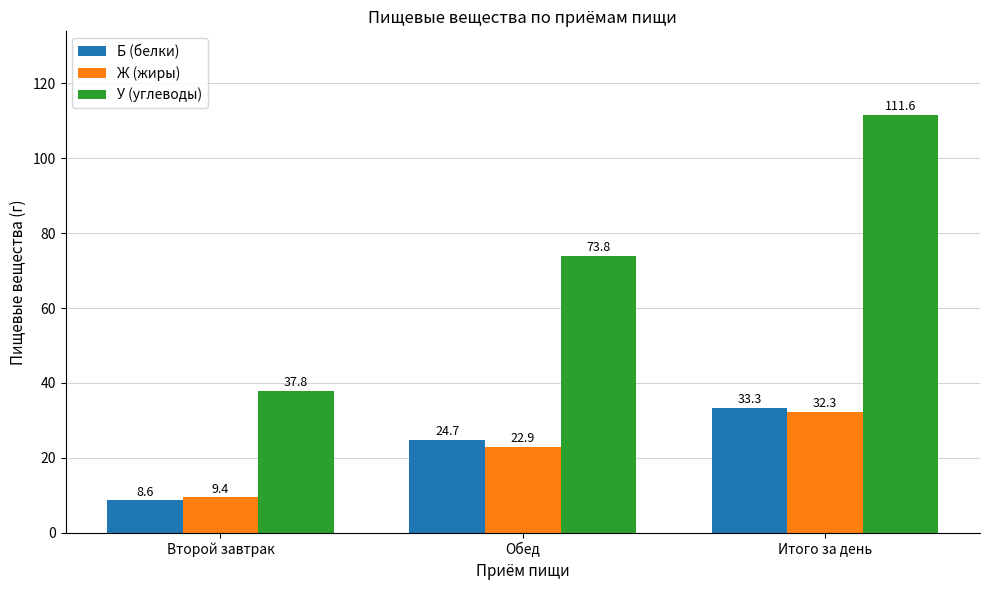

At how many categories does at least one series exceed 94?

1